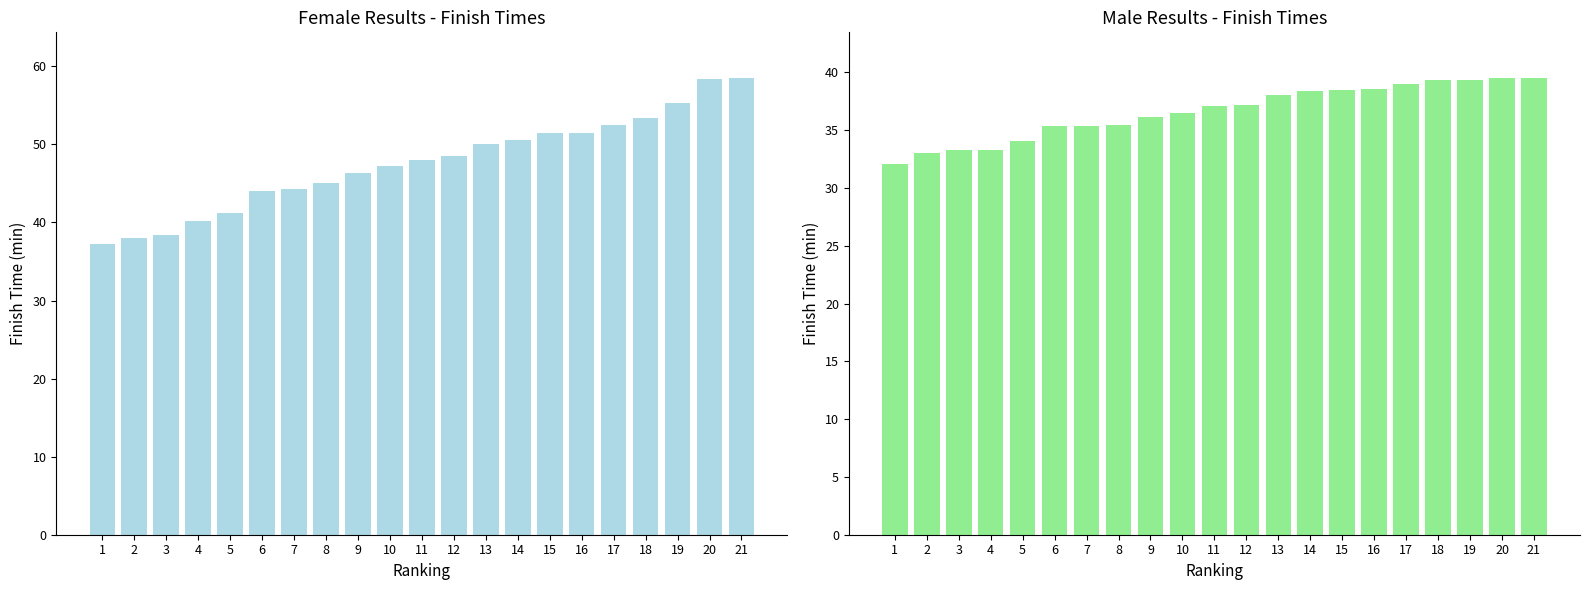

What is the value of the Female Time bar at the 21st from the left?

58.5